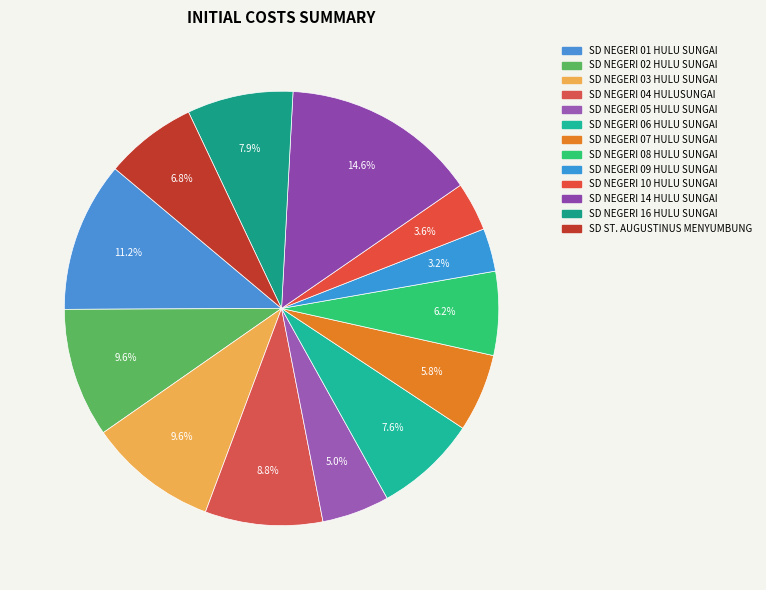

How many segments does this pie chart have?

13